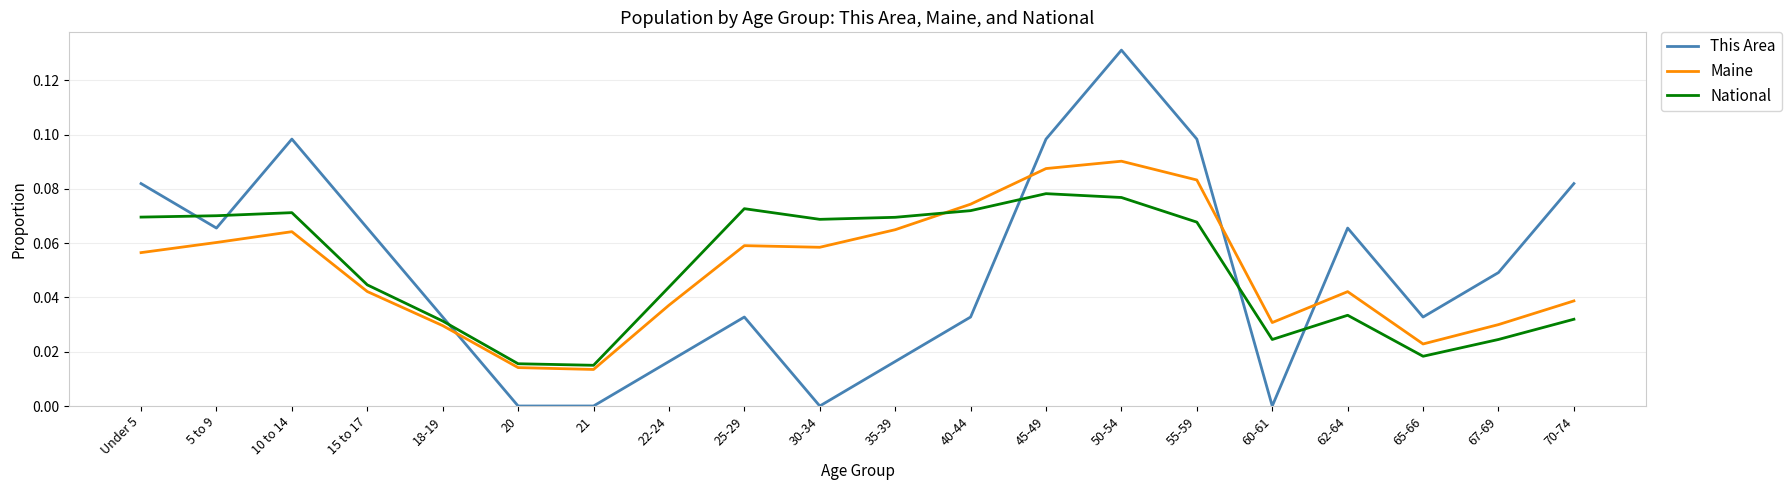

Does the chart display data point markers on the line(s)?

No